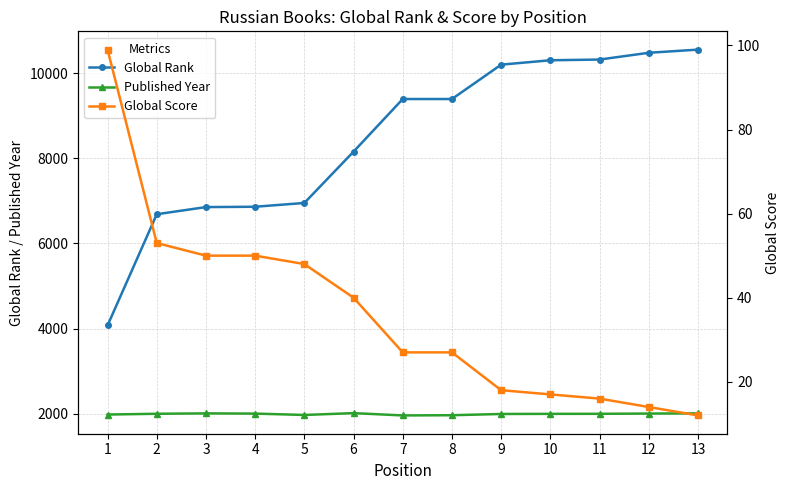

What is the spread (max minus min) of values at 9?

10181